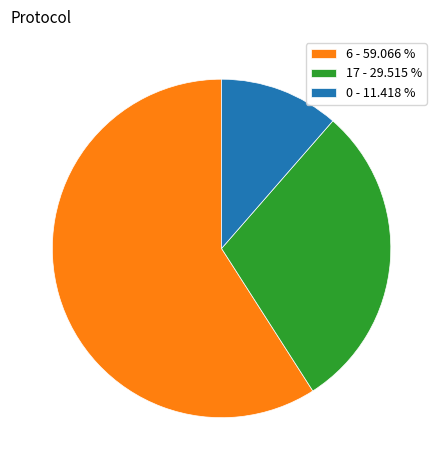

Which category has the biggest portion of the pie?

6 - 59.066 %